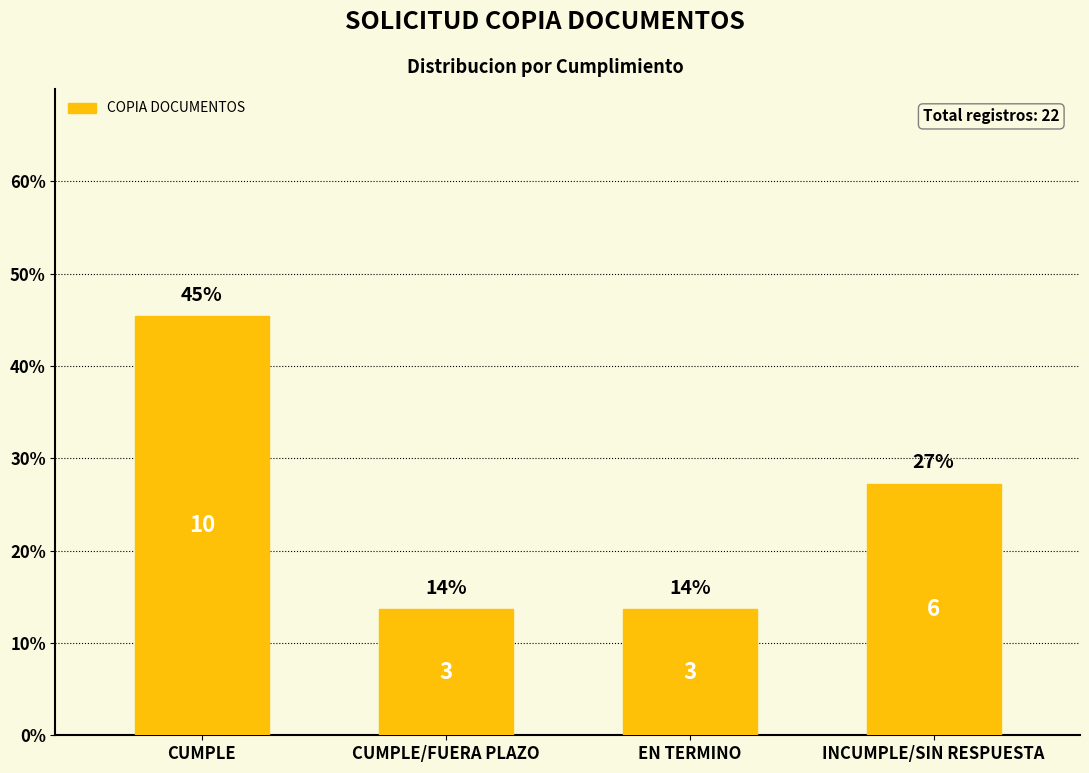

Does the chart contain any negative values?

No